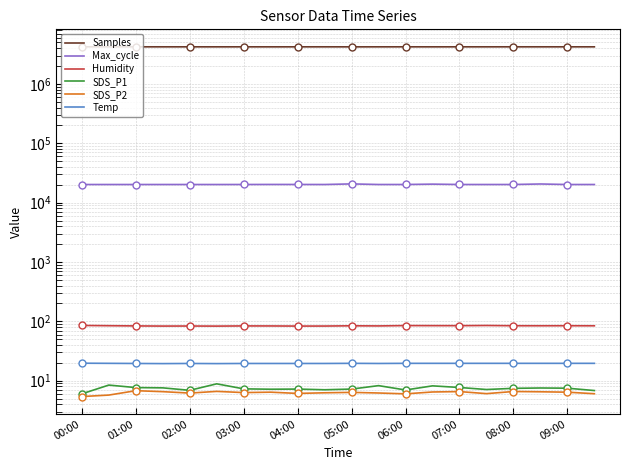

At which category does Temp reach its first local peak?

02:00